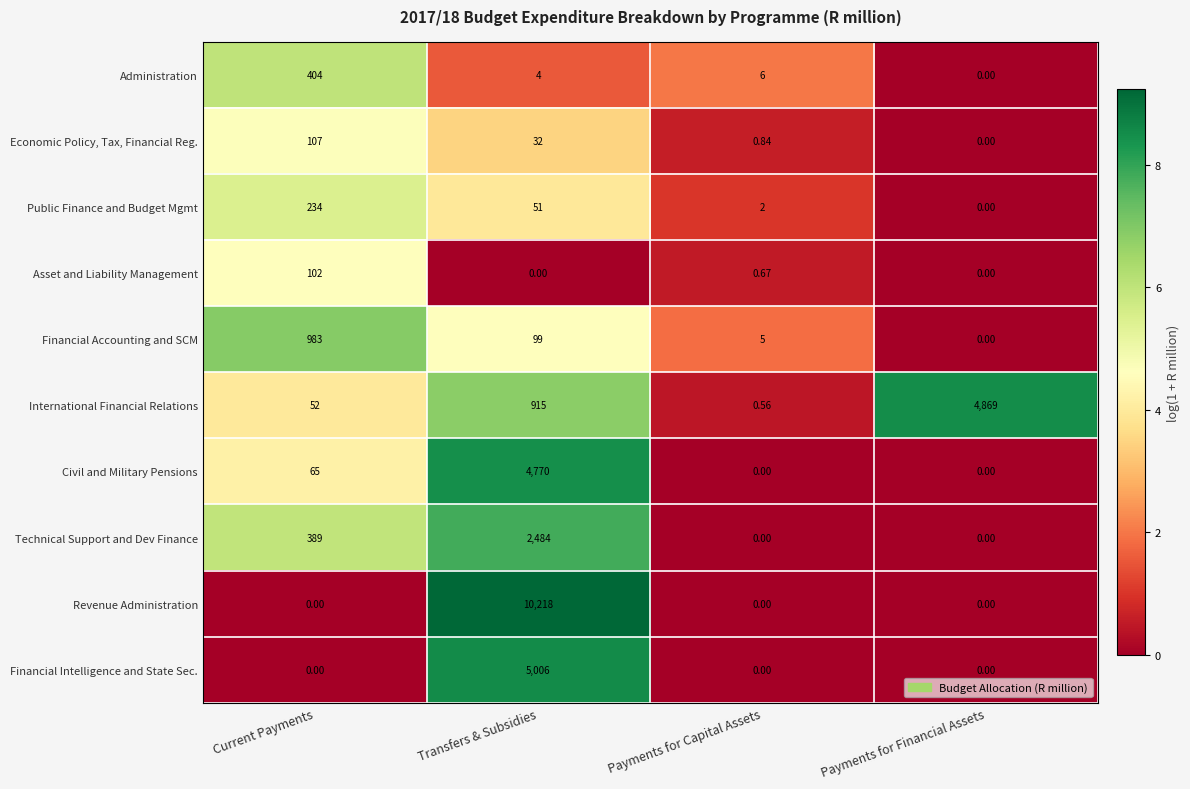

Which category has the highest value in the Asset and Liability Management series?

Current Payments